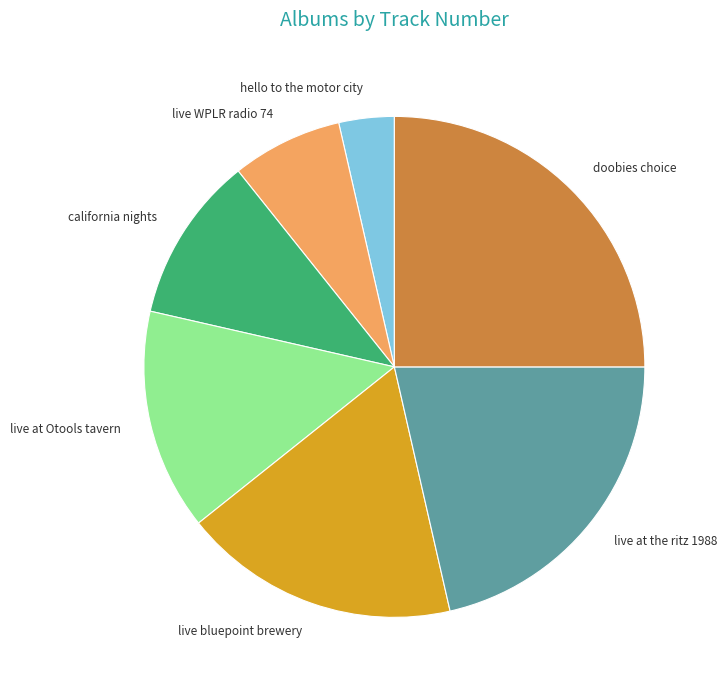

The hello to the motor city slice represents 4% of the pie. True or false?

True